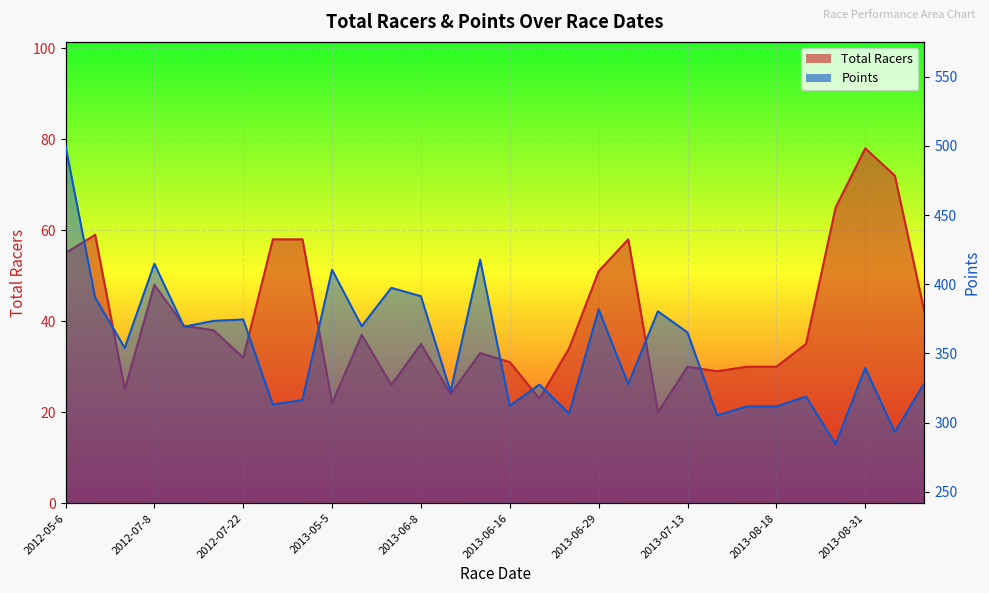

At how many categories does at least one series exceed 89?

30